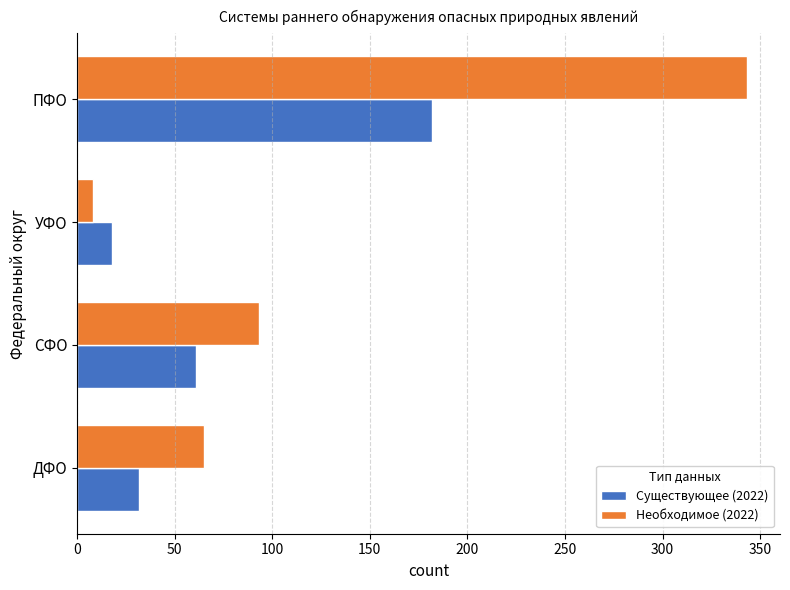

Which series has the largest total across all categories?

Необходимое (2022)